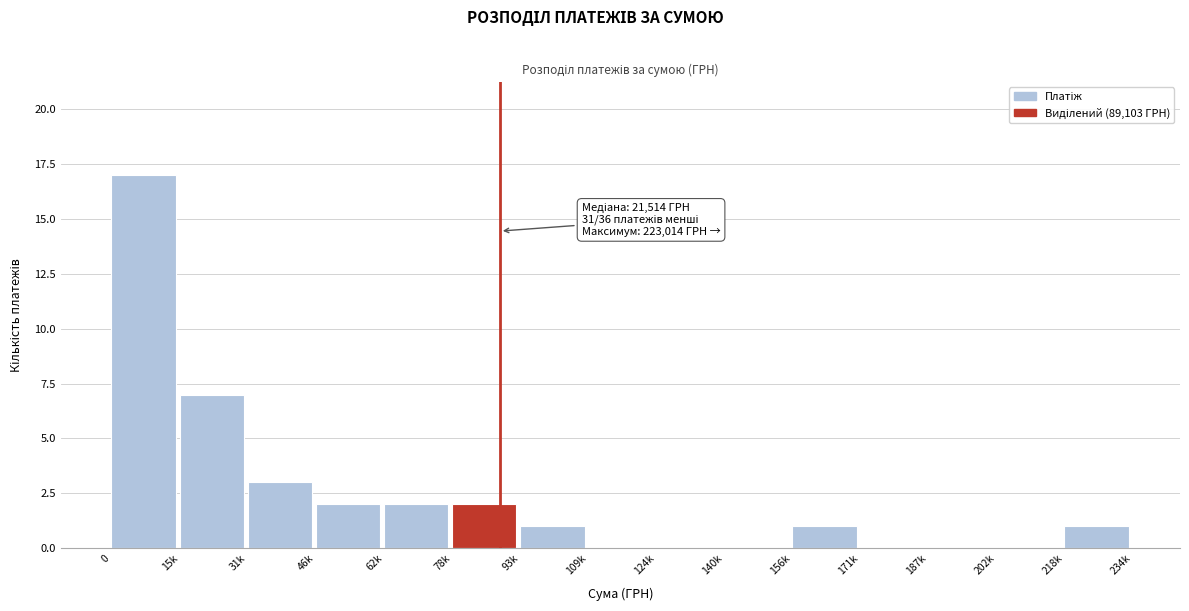

Reading left to right, transcribe all the data shown in this chart.

0=17	15k=7	31k=3	46k=2	62k=2	78k=2	93k=1	109k=0	124k=0	140k=0	156k=1	171k=0	187k=0	202k=0	218k=1